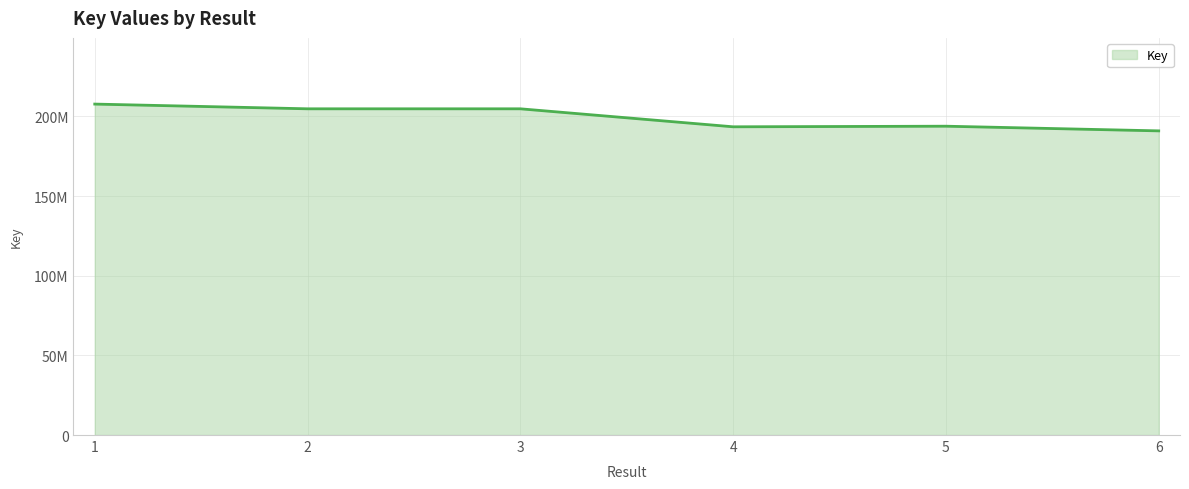

Is this an area chart (filled region under the line)?

Yes